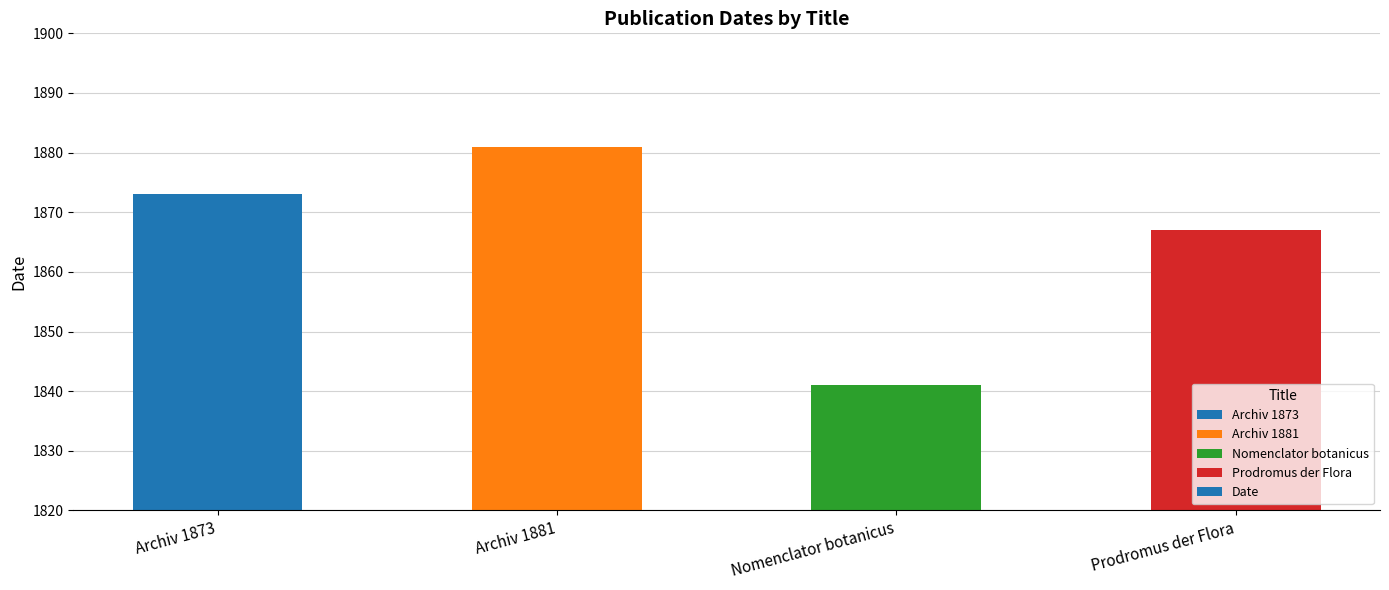

Reading right to left, transcribe all the data shown in this chart.

Prodromus der Flora=1867	Nomenclator botanicus=1841	Archiv 1881=1881	Archiv 1873=1873